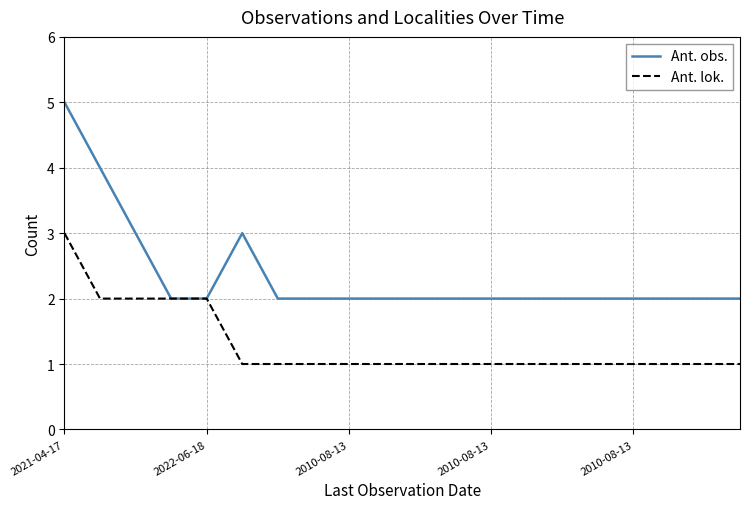

What is the greatest value displayed?

5